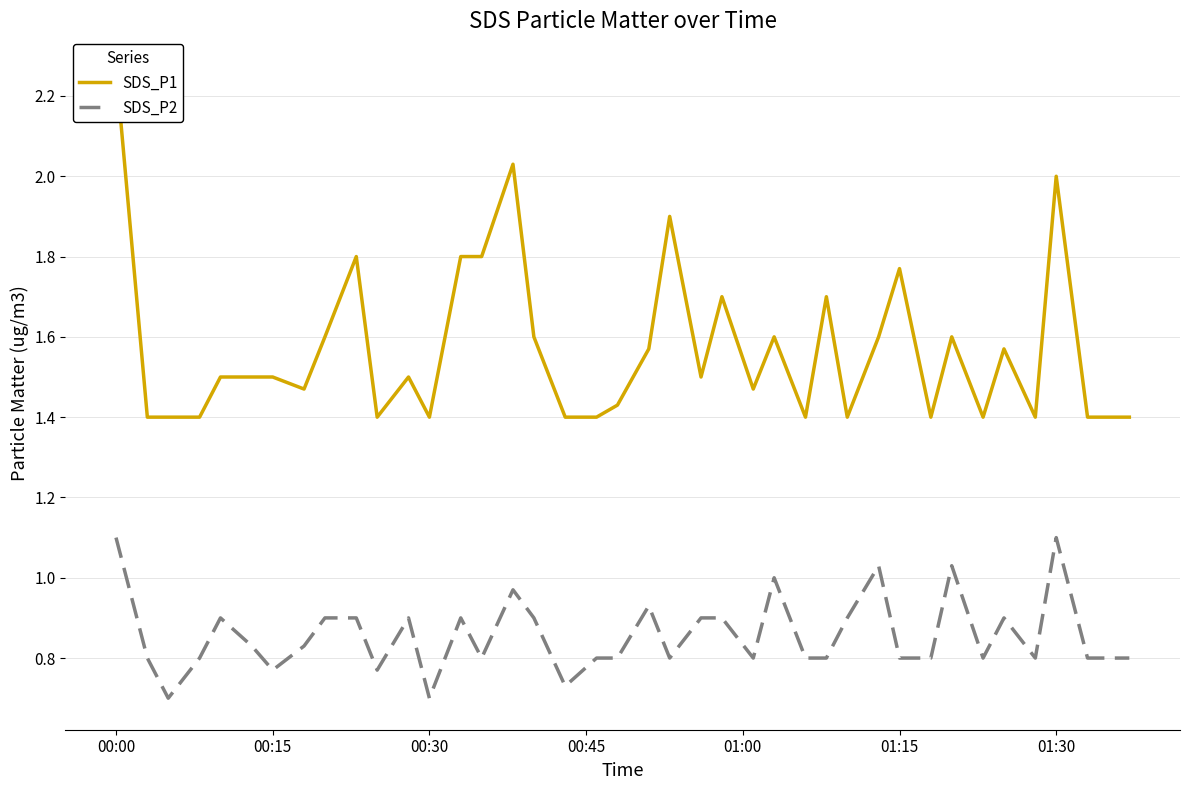

Rank the series by their maximum value, from highest to lowest.

SDS_P1, SDS_P2